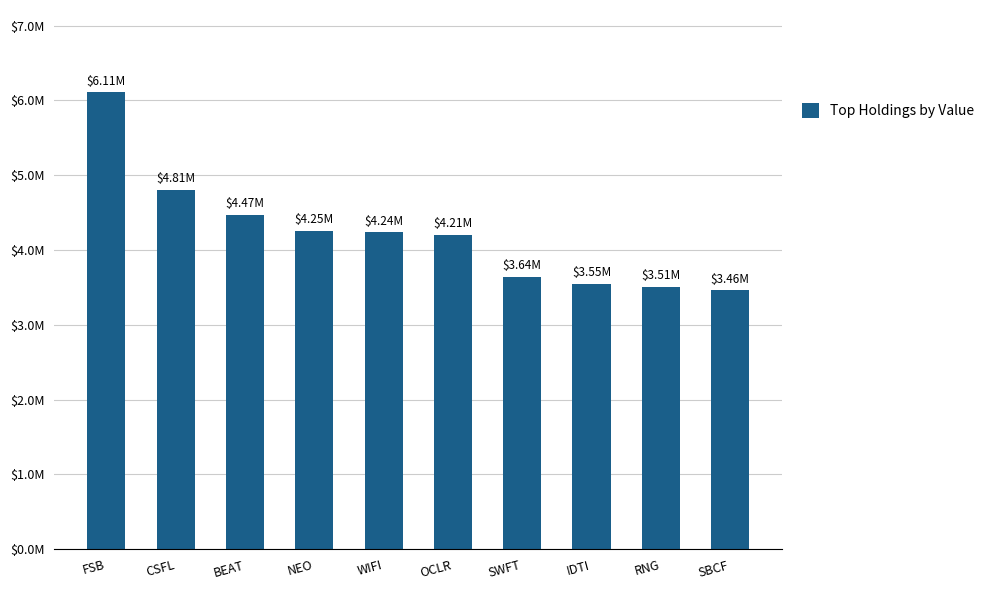

What is the minimum value shown in the chart?

3463000